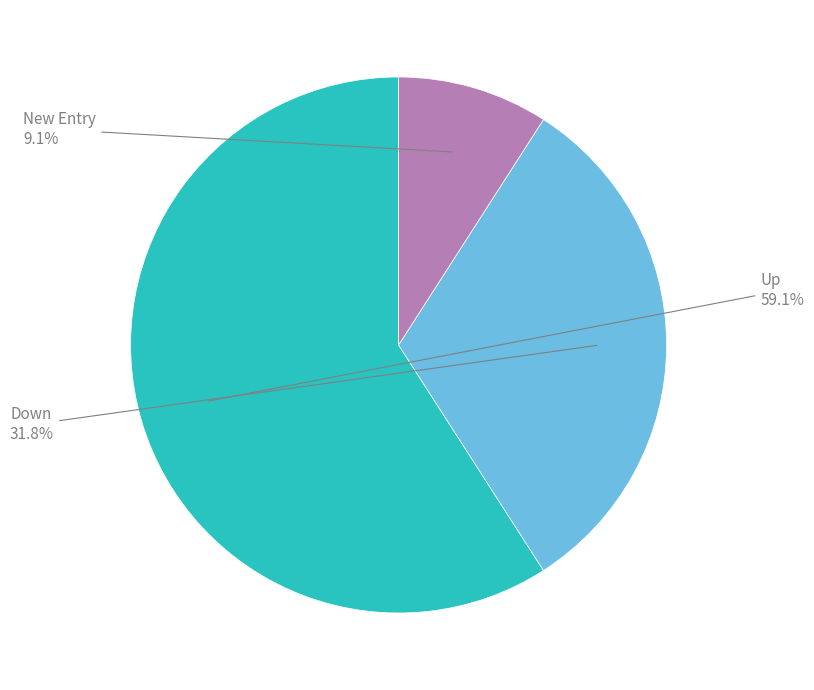

Rank the categories by value from lowest to highest.

New Entry, Down, Up